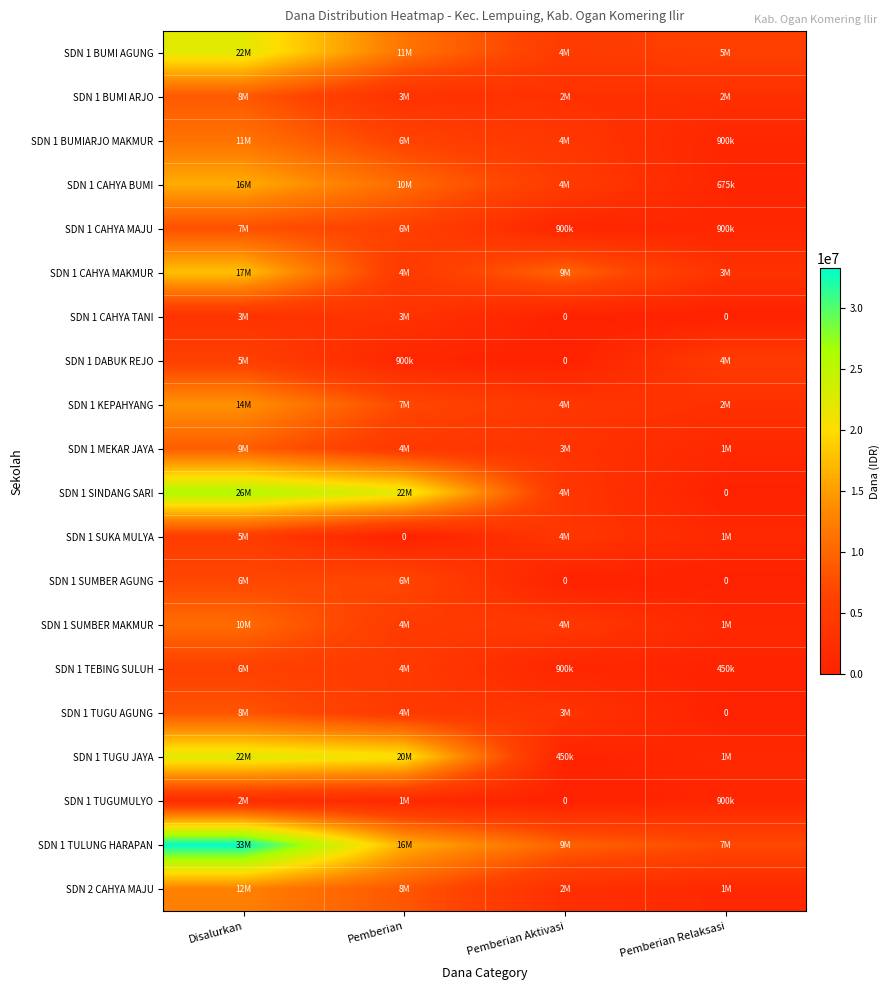

Which has a higher value, Pemberian Aktivasi or Pemberian?

Pemberian